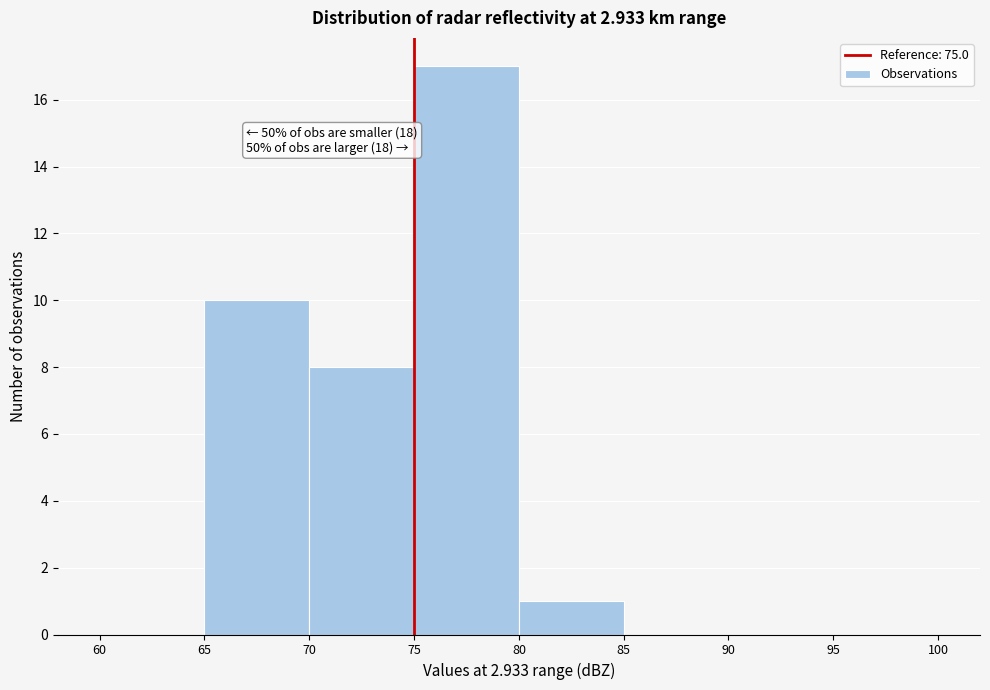

Over which range of the x-axis is the bar tallest?

75 to 80